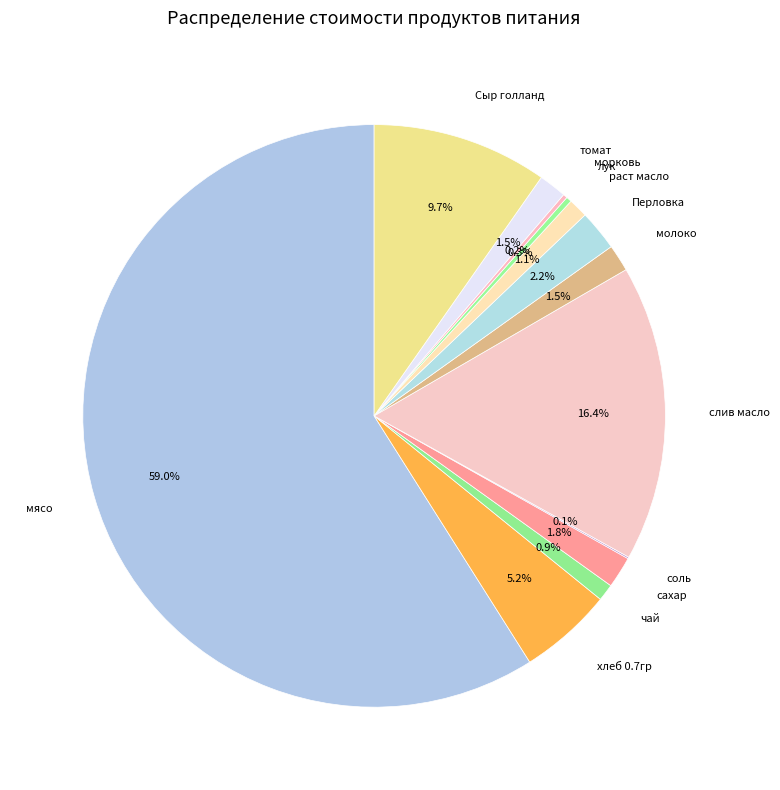

The чай slice represents 12% of the pie. True or false?

False